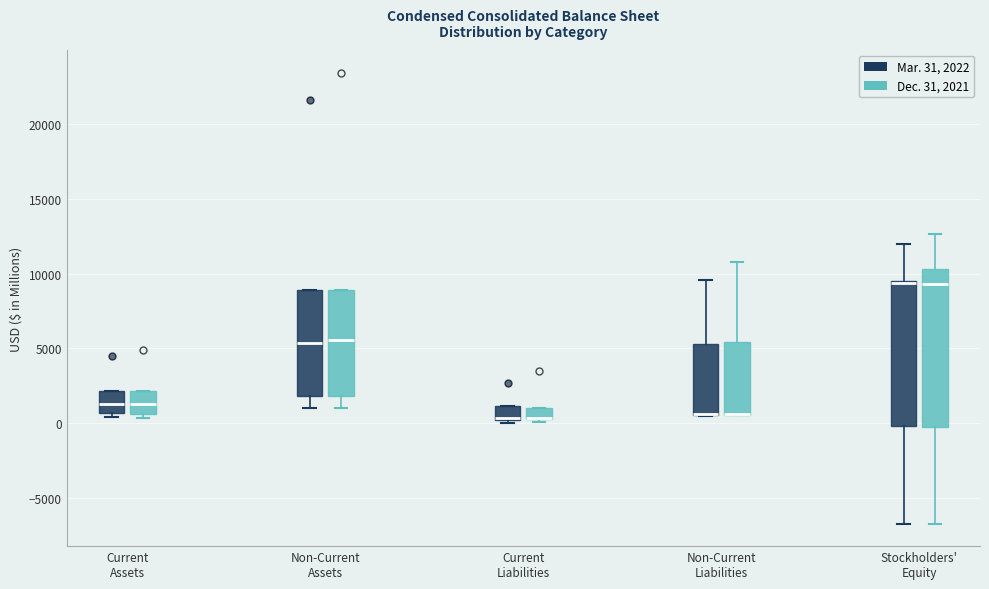

Which box is the tallest, from its lower edge to its upper edge?

Stockholders' Equity (Dec. 31, 2021)